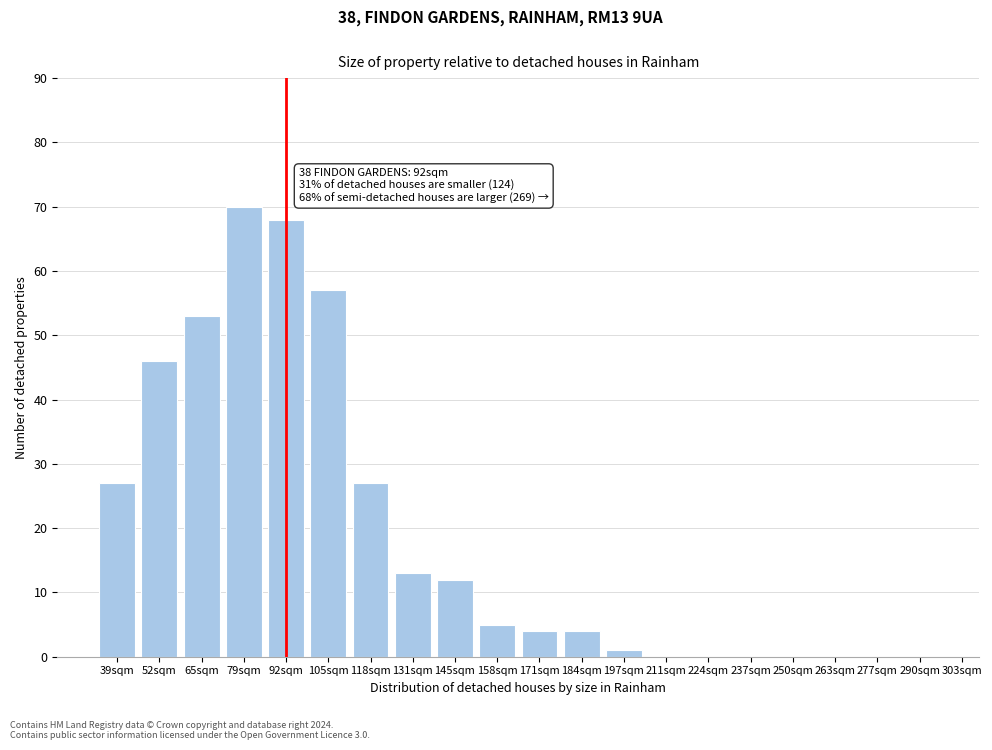

Reading left to right, extract all data points from this chart.

39sqm=27	52sqm=46	65sqm=53	79sqm=70	92sqm=68	105sqm=57	118sqm=27	131sqm=13	145sqm=12	158sqm=5	171sqm=4	184sqm=4	197sqm=1	211sqm=0	224sqm=0	237sqm=0	250sqm=0	263sqm=0	277sqm=0	290sqm=0